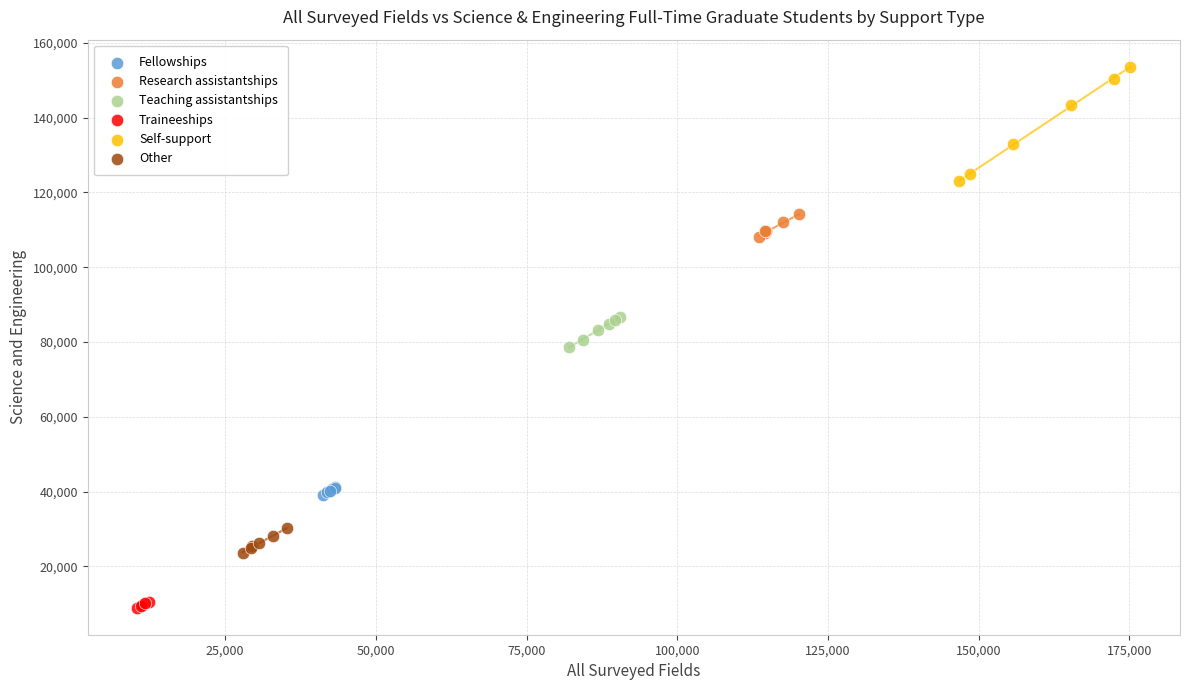

Which series reaches the minimum Y coordinate?

Traineeships